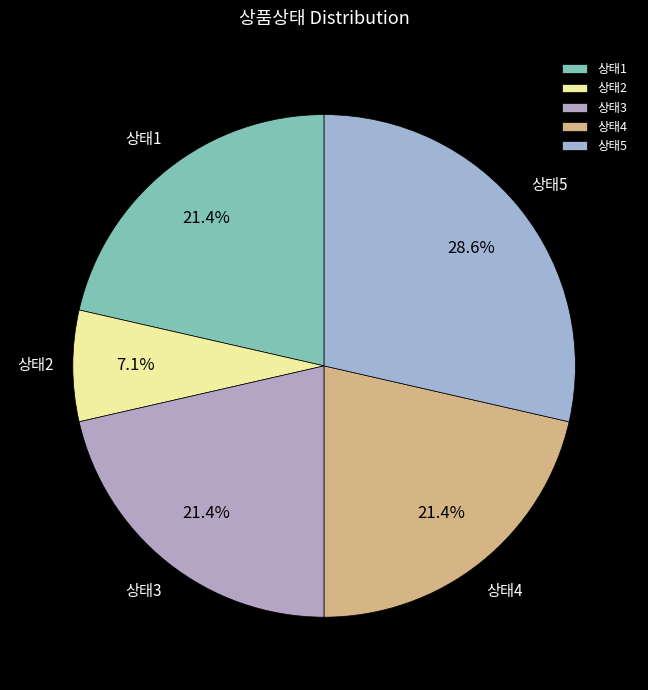

What is the largest slice in the pie chart?

상태5